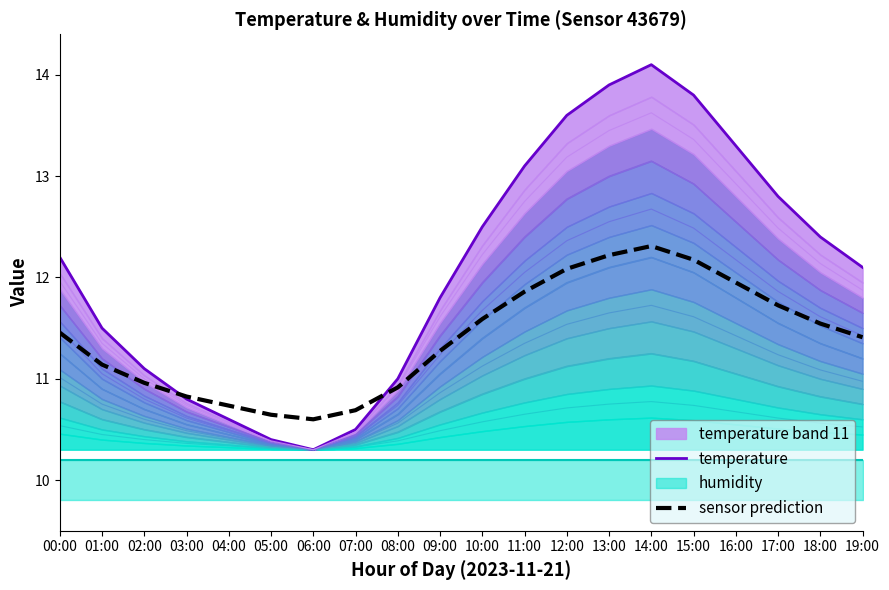

At which label does temperature reach its peak?

14:00